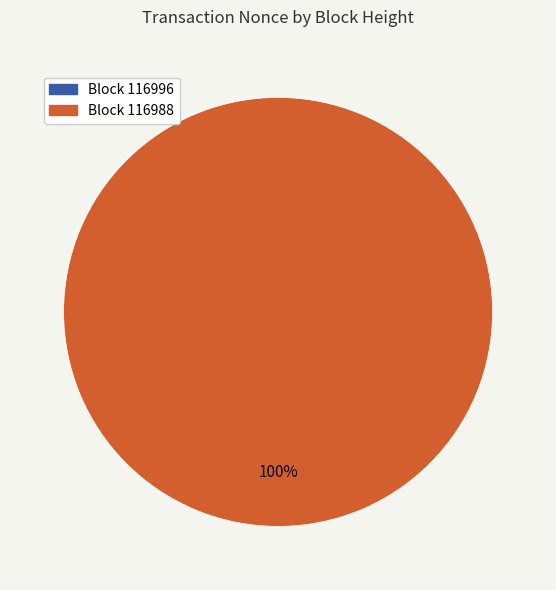

How many slices are in this pie chart?

2